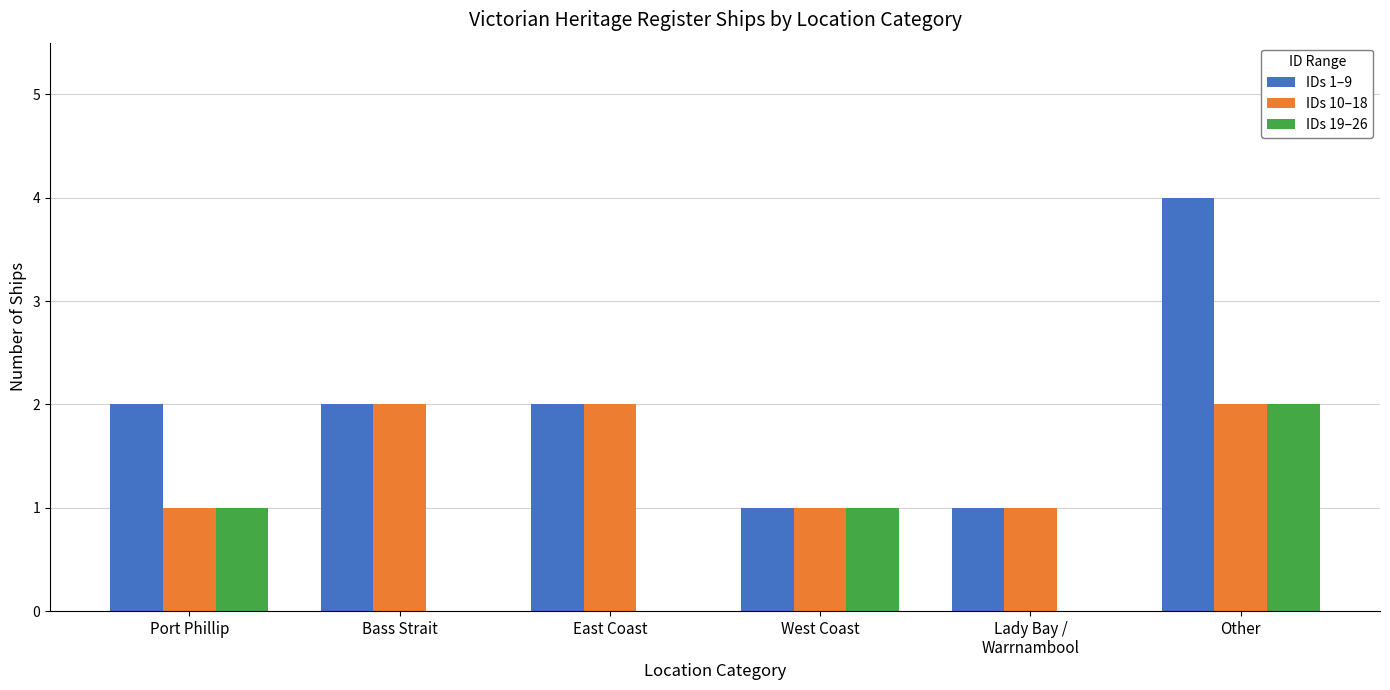

Reading right to left, what are all the values shown in this chart?

IDs 1–9: Other=4	Lady Bay /
Warrnambool=1	West Coast=1	East Coast=2	Bass Strait=2	Port Phillip=2
IDs 10–18: Other=2	Lady Bay /
Warrnambool=1	West Coast=1	East Coast=2	Bass Strait=2	Port Phillip=1
IDs 19–26: Other=2	Lady Bay /
Warrnambool=0	West Coast=1	East Coast=0	Bass Strait=0	Port Phillip=1